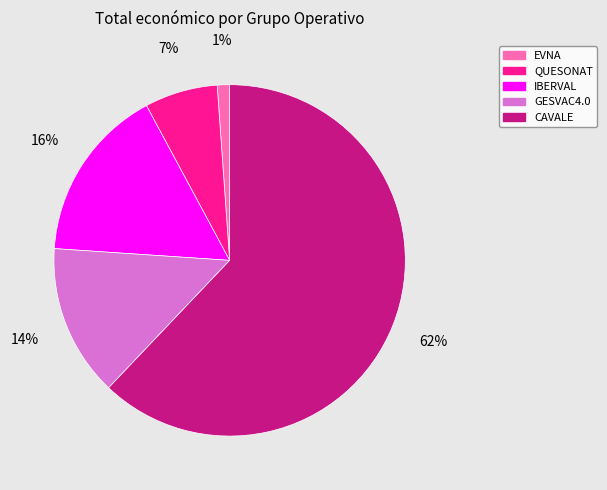

How many segments does this pie chart have?

5